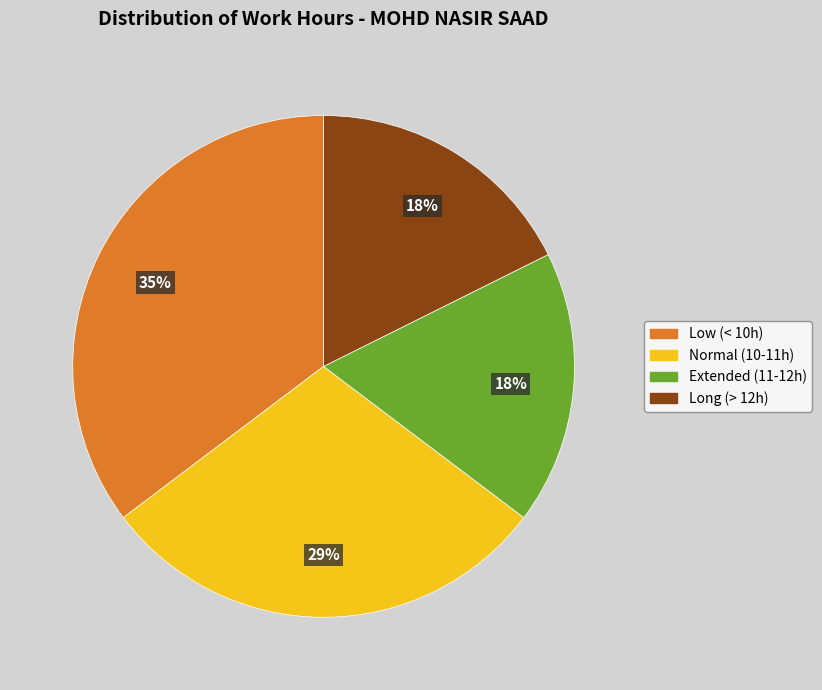

To the nearest percent, what is the average slice percentage?

25%